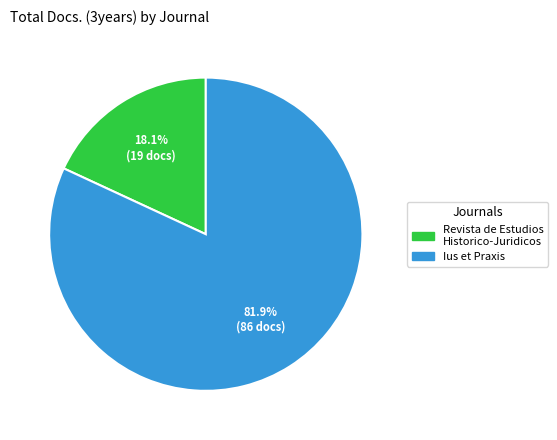

To the nearest percent, what portion does Revista de Estudios Historico-Juridicos represent?

18%